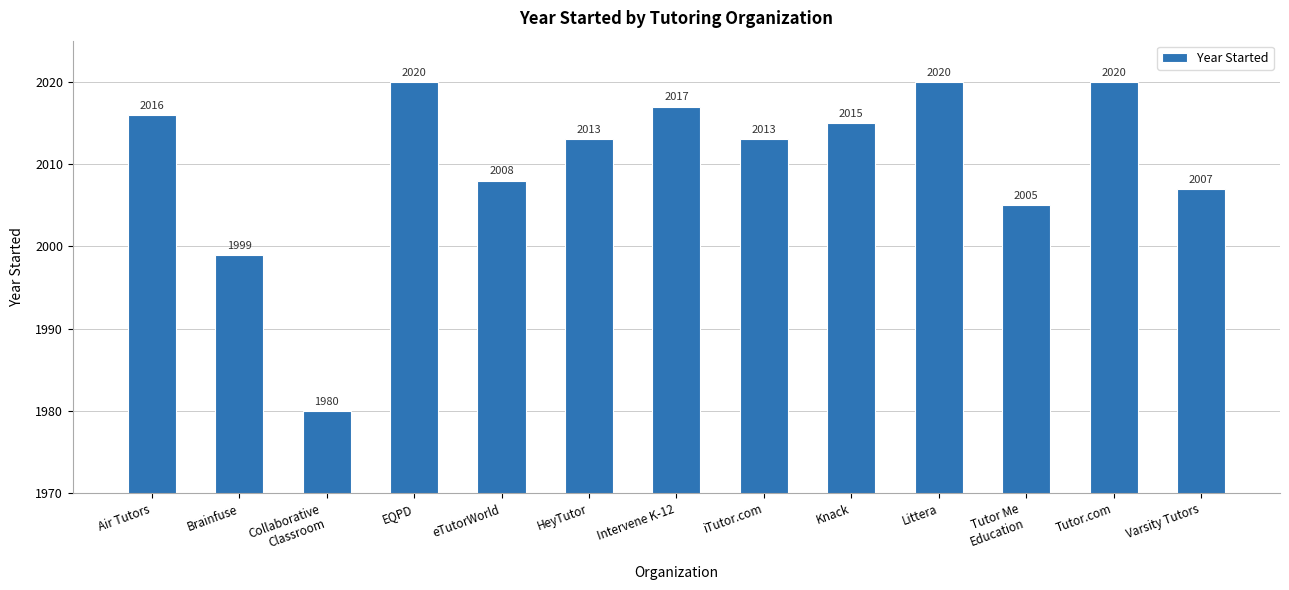

Reading right to left, transcribe all the data shown in this chart.

2007	2020	2005	2020	2015	2013	2017	2013	2008	2020	1980	1999	2016